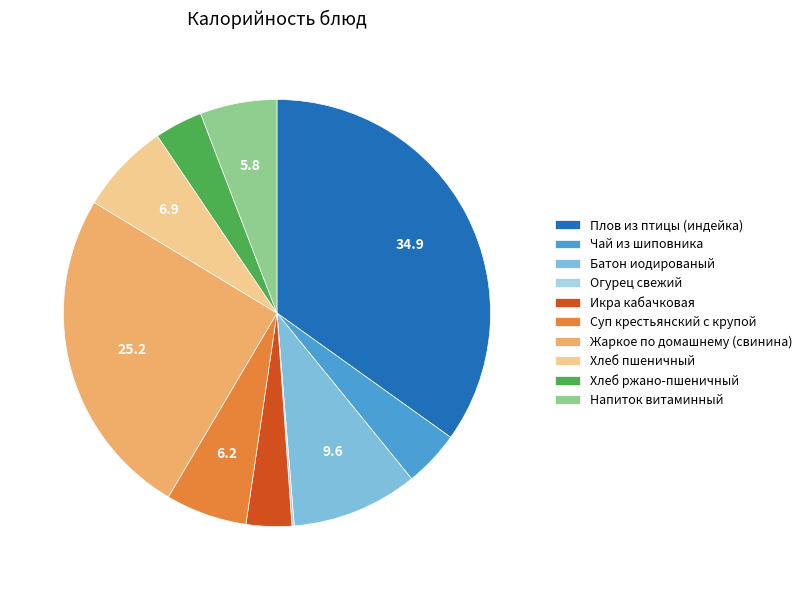

What is the largest slice in the pie chart?

Плов из птицы (индейка)